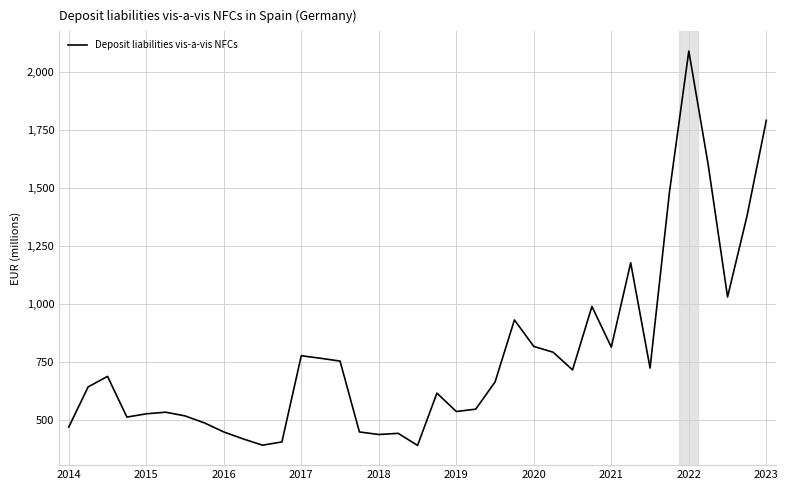

How many categories are shown in the chart?

37